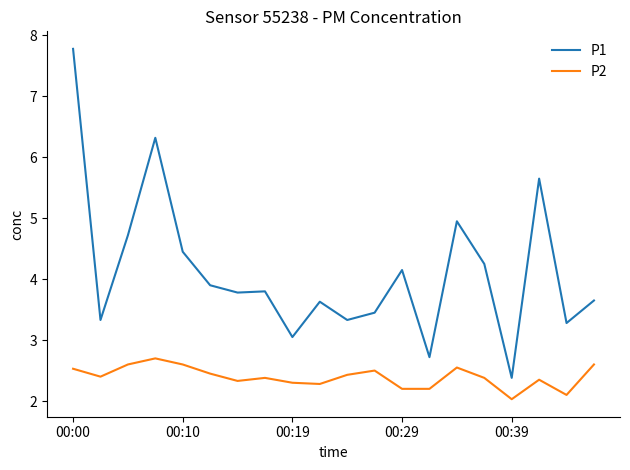

How many categories are shown in the chart?

20